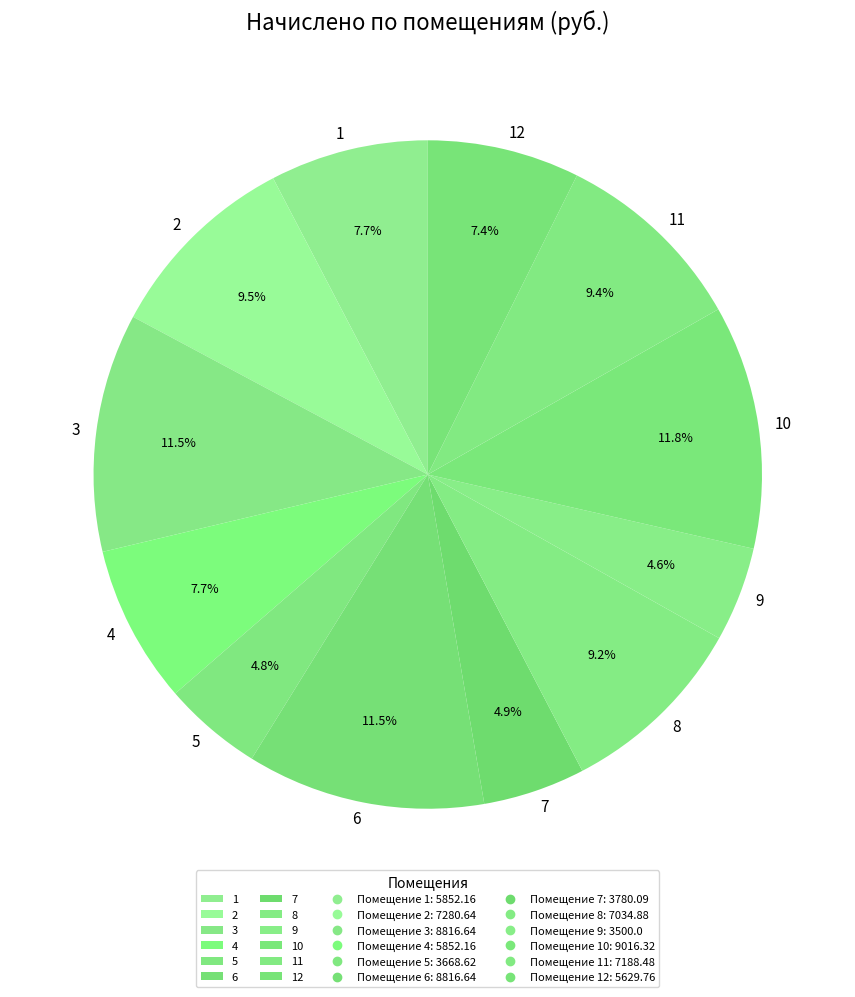

Combined, what portion of the pie is 10 and 9?

16.4%